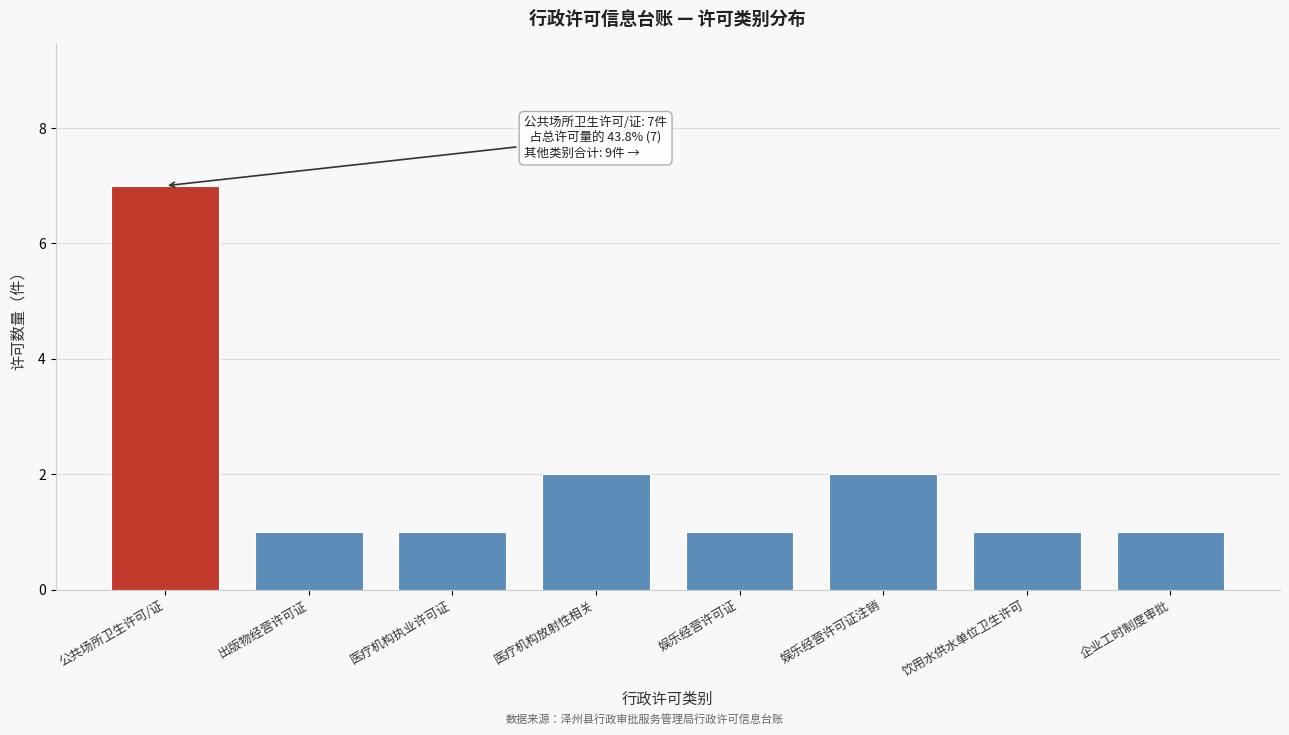

Reading left to right, list all the values displayed in this chart.

7	1	1	2	1	2	1	1